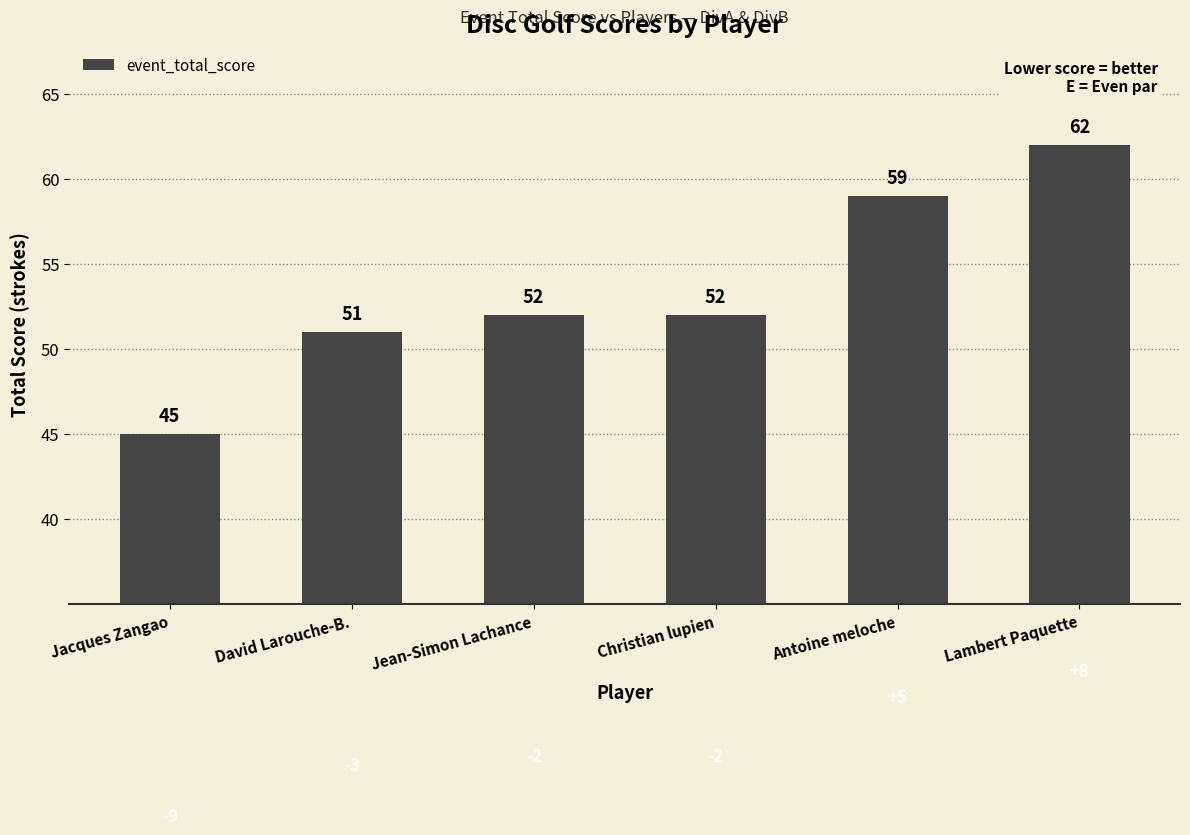

How many data points are less than 52?

2